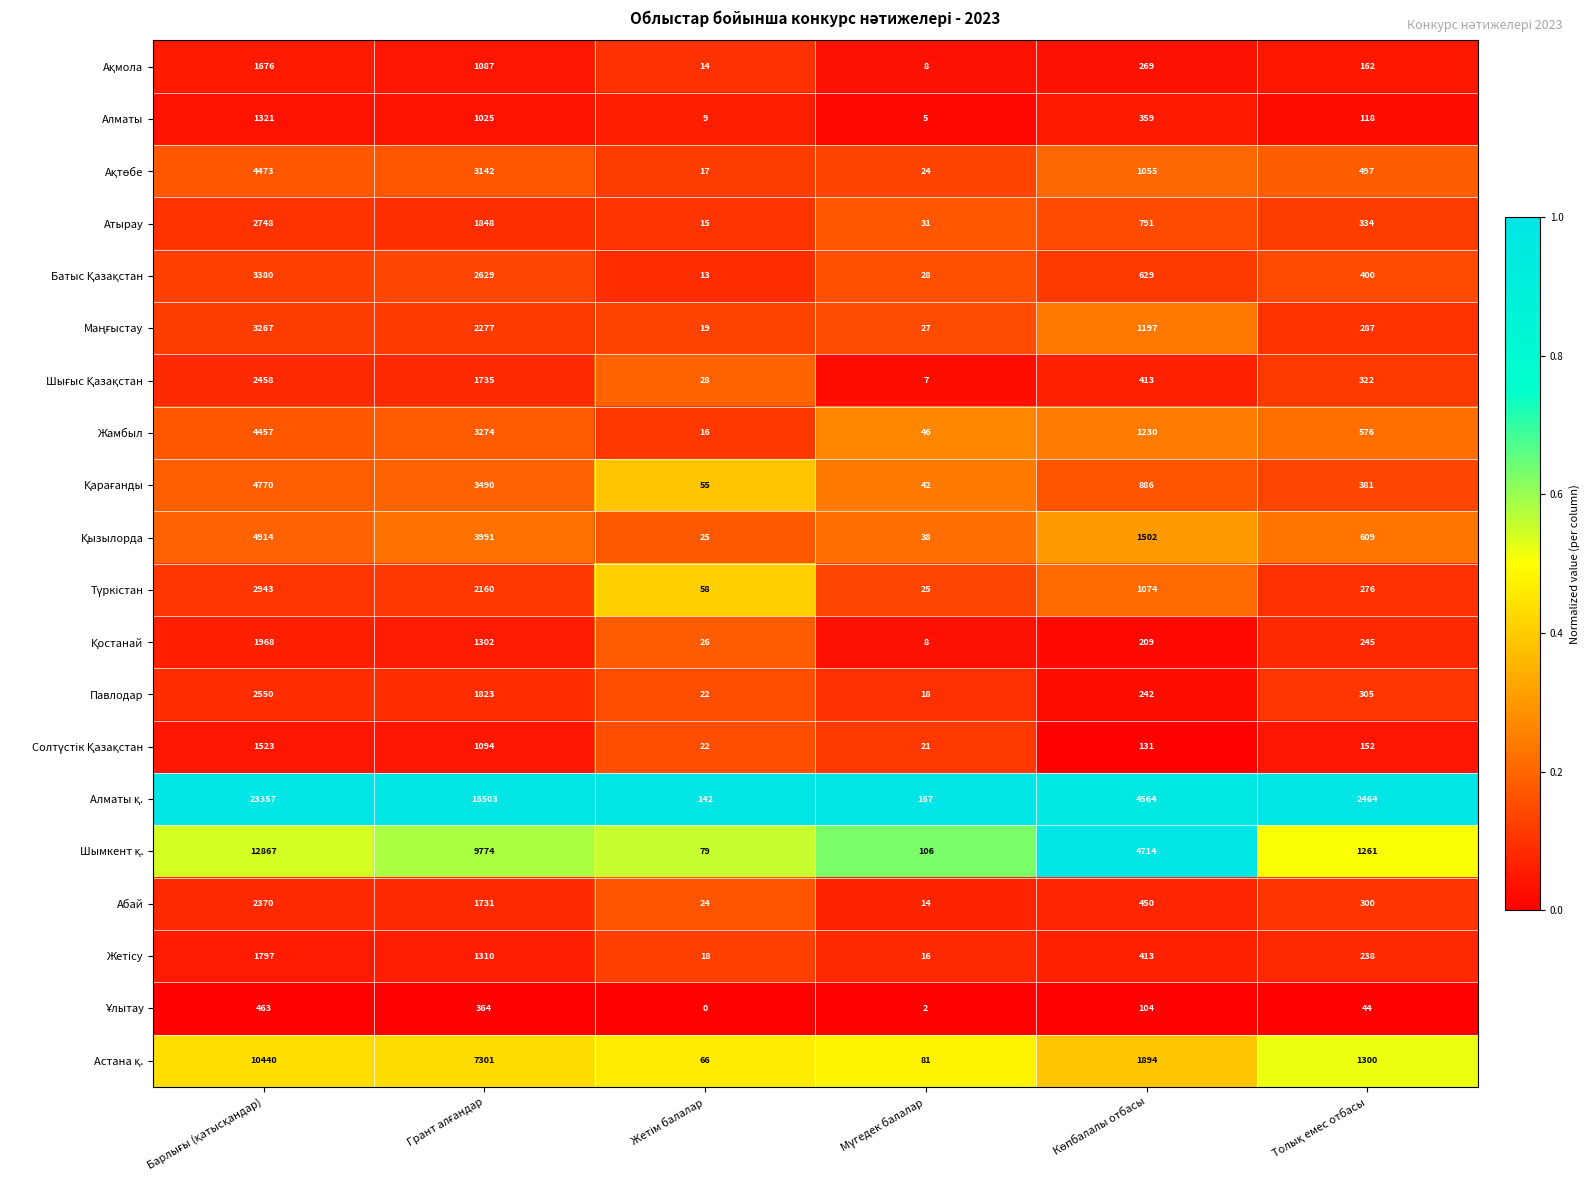

What is the highest value of the Алматы series?

1321